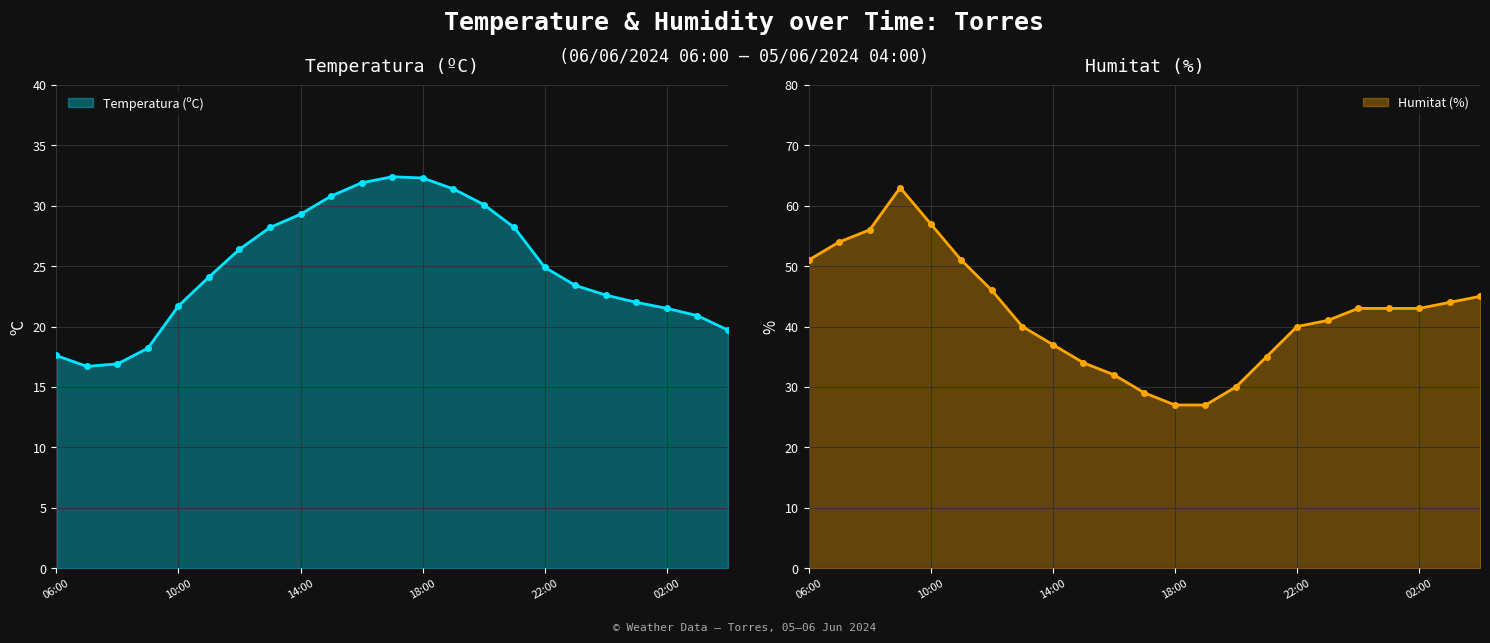

What is the sum of all Humitat (%) values?

968